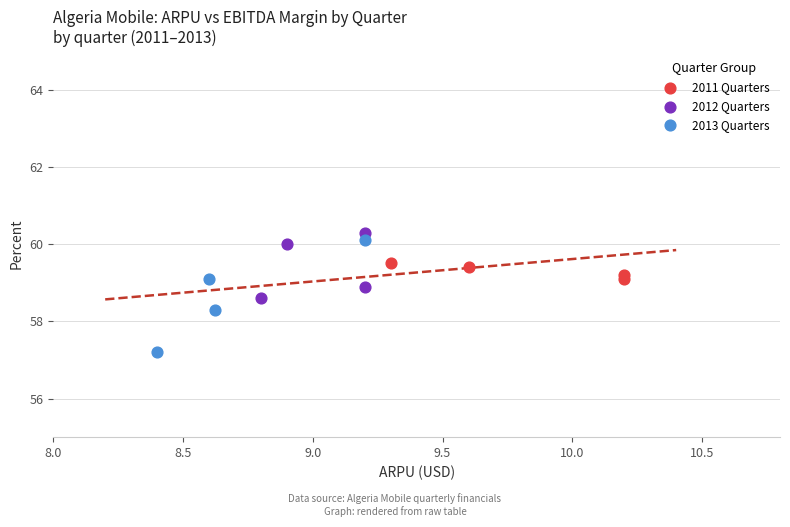

Which series has the largest Y range (max minus min)?

2013 Quarters